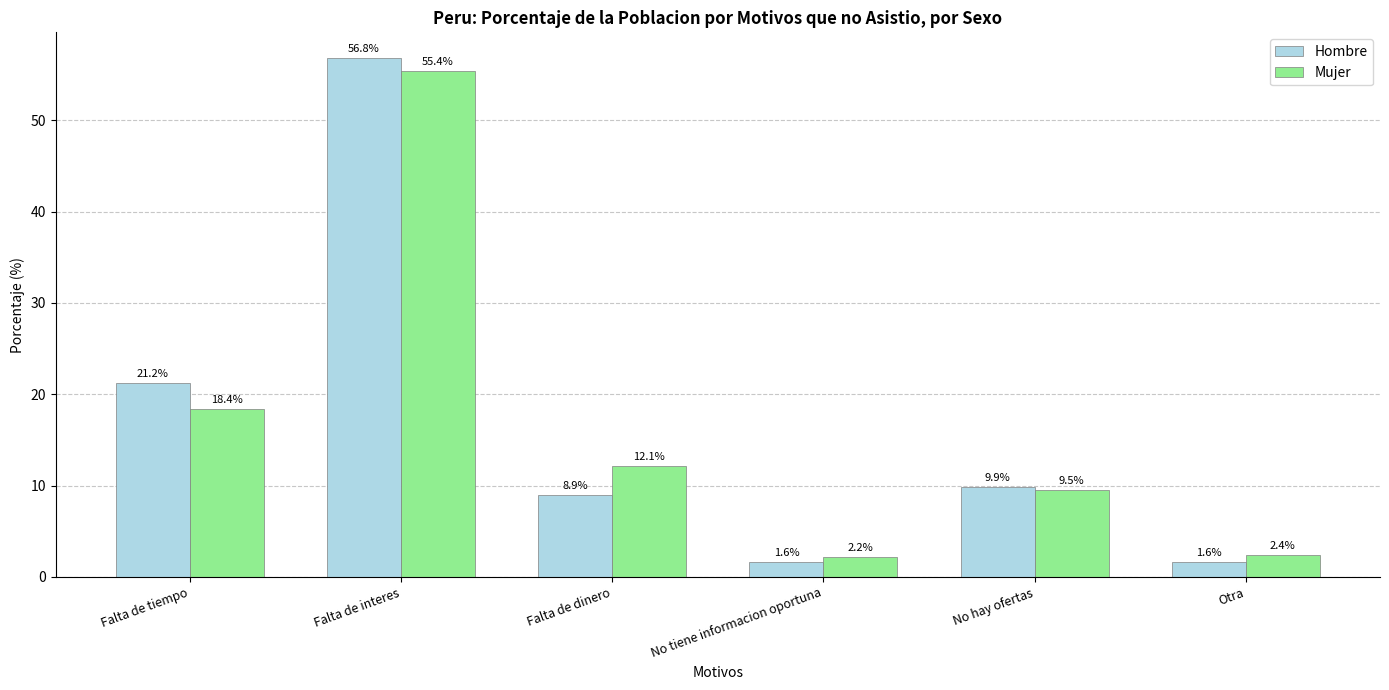

How many data points in Hombre are less than 9?

3